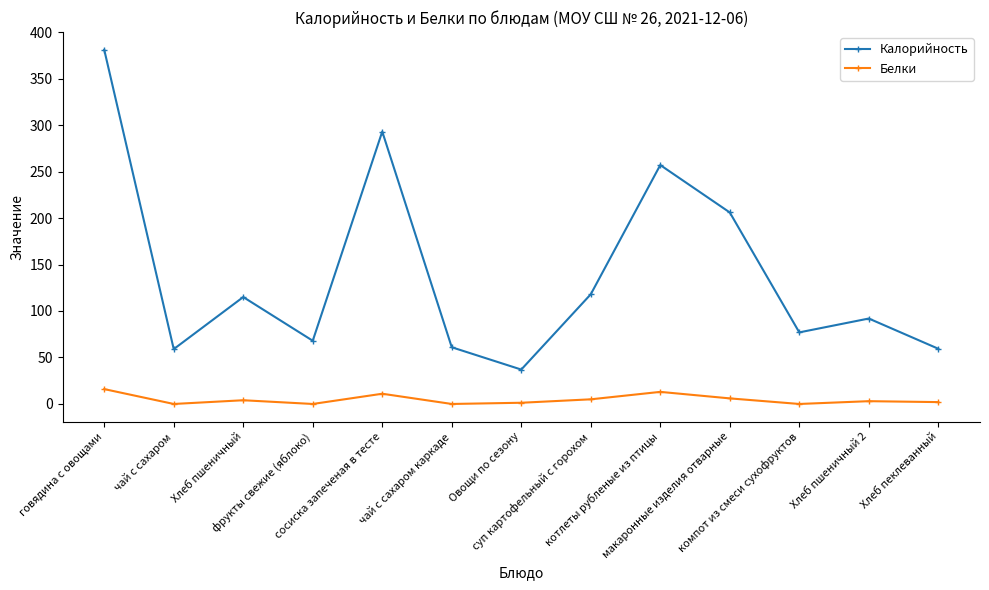

True or false: Белки has more than 2 interior local peaks.

True